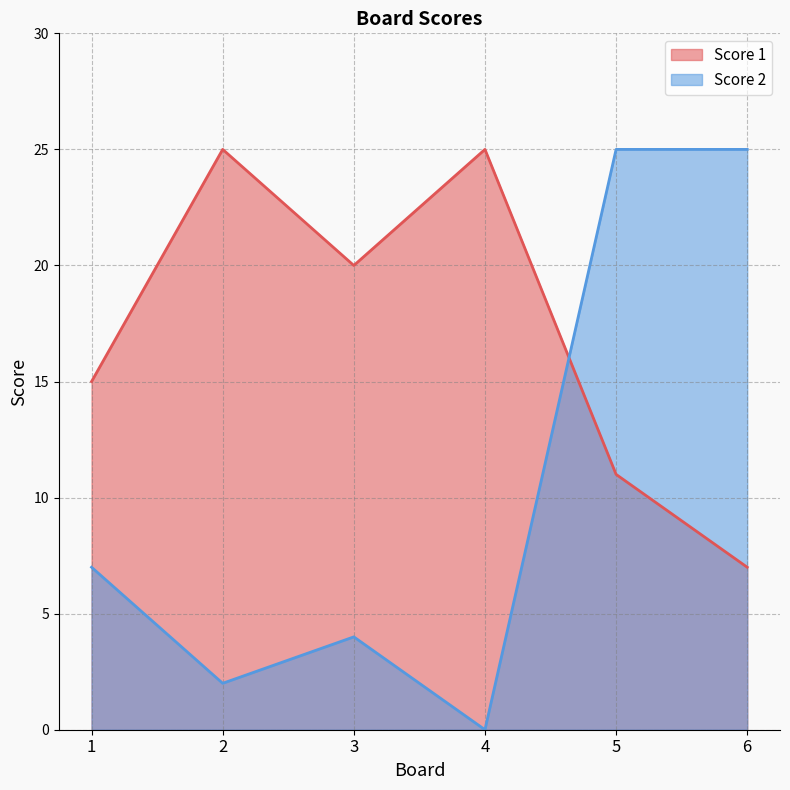

What is the difference between the maximum and second lowest values in the Score 1 series?

14